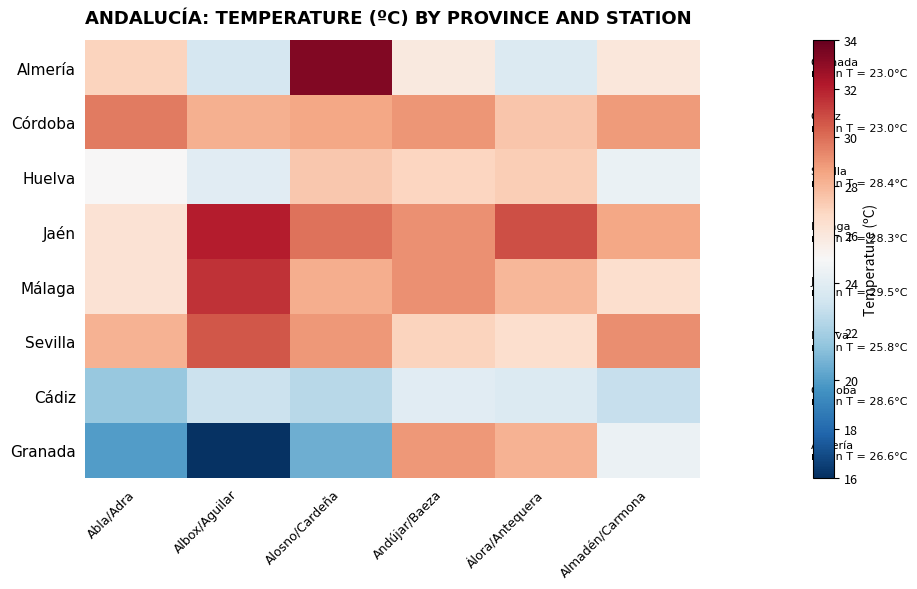

Reading right to left, list all the values displayed in this chart.

Almería: Almadén/Carmona=26.0	Álora/Antequera=23.8	Andújar/Baeza=25.9	Alosno/Cardeña=33.3	Albox/Aguilar=23.5	Abla/Adra=27.0
Córdoba: Almadén/Carmona=28.8	Álora/Antequera=27.5	Andújar/Baeza=29.0	Alosno/Cardeña=28.5	Albox/Aguilar=28.2	Abla/Adra=29.7
Huelva: Almadén/Carmona=24.4	Álora/Antequera=27.2	Andújar/Baeza=26.9	Alosno/Cardeña=27.4	Albox/Aguilar=24.0	Abla/Adra=25.0
Jaén: Almadén/Carmona=28.5	Álora/Antequera=30.8	Andújar/Baeza=29.1	Alosno/Cardeña=29.9	Albox/Aguilar=32.1	Abla/Adra=26.3
Málaga: Almadén/Carmona=26.5	Álora/Antequera=28.0	Andújar/Baeza=29.1	Alosno/Cardeña=28.3	Albox/Aguilar=31.5	Abla/Adra=26.3
Sevilla: Almadén/Carmona=29.2	Álora/Antequera=26.5	Andújar/Baeza=27.0	Alosno/Cardeña=28.9	Albox/Aguilar=30.6	Abla/Adra=28.1
Cádiz: Almadén/Carmona=22.9	Álora/Antequera=23.8	Andújar/Baeza=24.0	Alosno/Cardeña=22.5	Albox/Aguilar=23.1	Abla/Adra=21.6
Granada: Almadén/Carmona=24.5	Álora/Antequera=28.1	Andújar/Baeza=28.9	Alosno/Cardeña=20.6	Albox/Aguilar=16.1	Abla/Adra=20.0